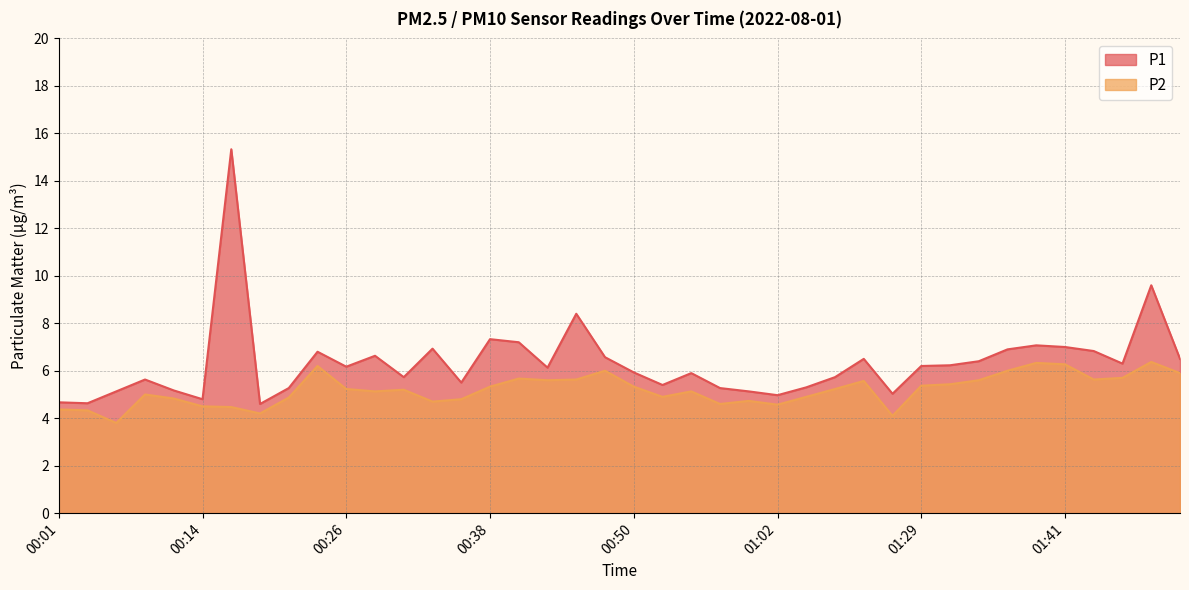

What is the total value across all series at 00:16?

19.8